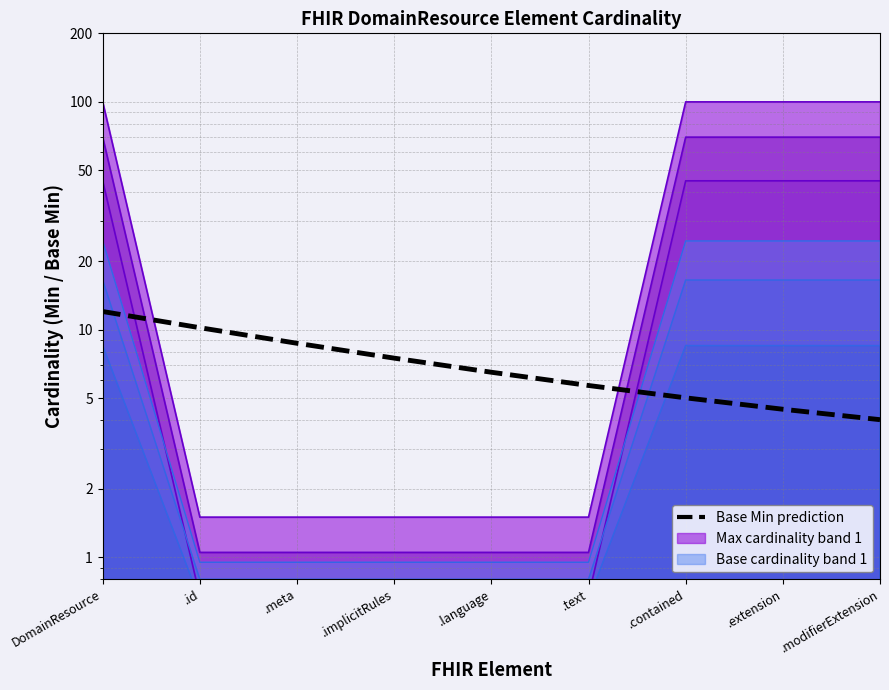

At which label does the data first exceed 6?

DomainResource